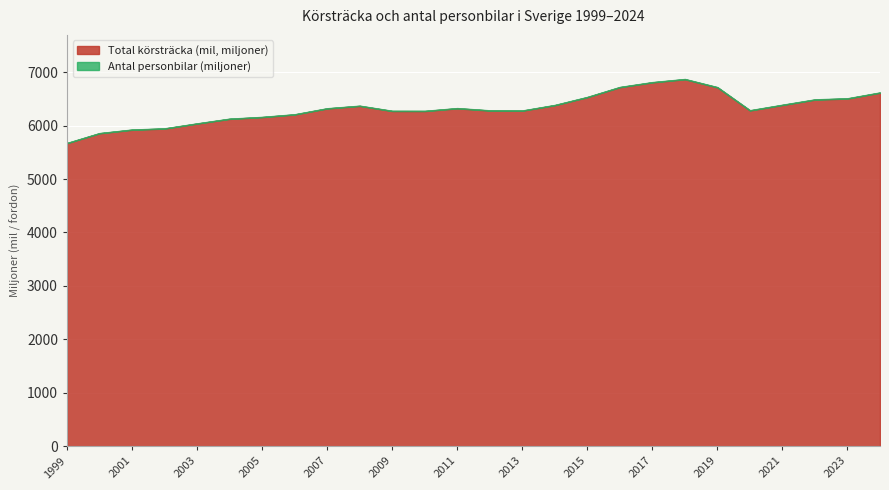

What is the lowest value of the Total körsträcka (mil, miljoner) series?

5670.6